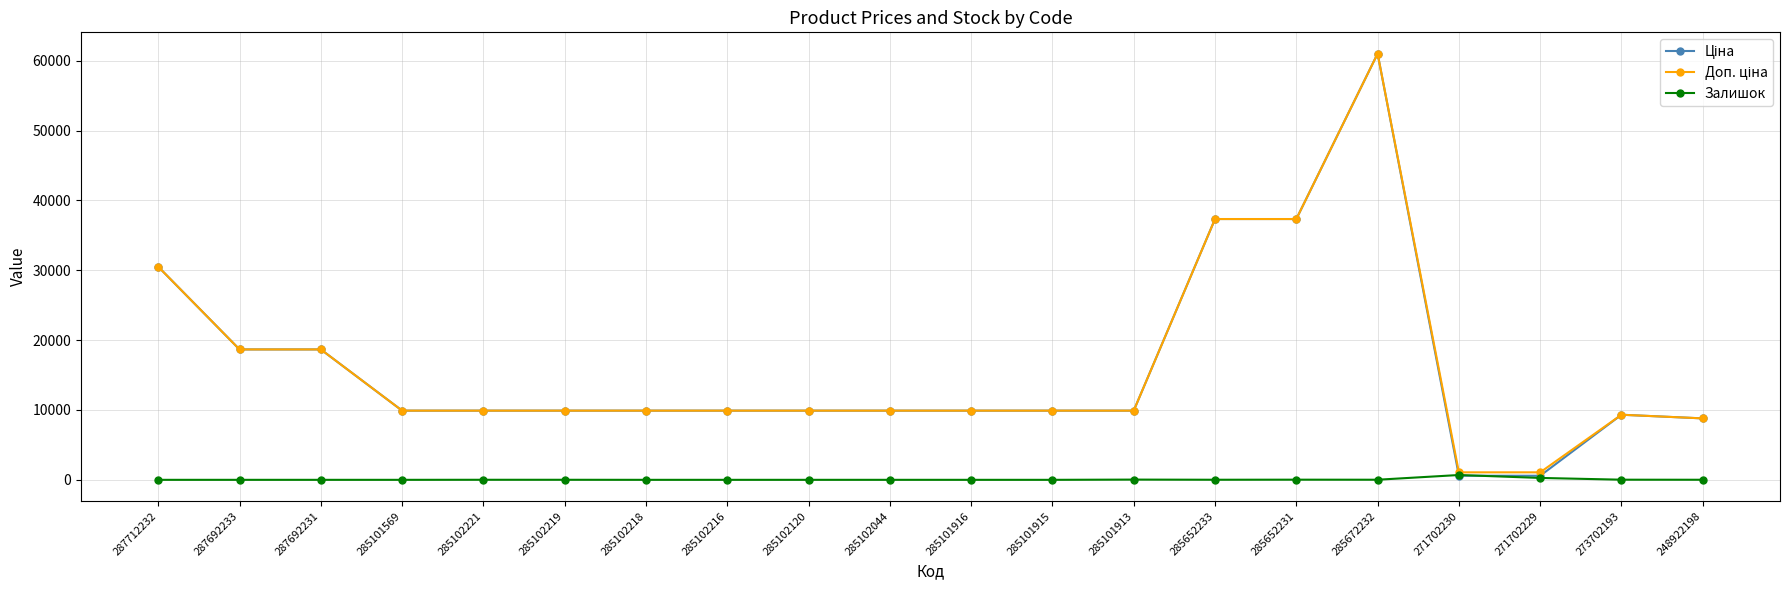

True or false: Залишок has more than 0 points higher than both neighbors.

True